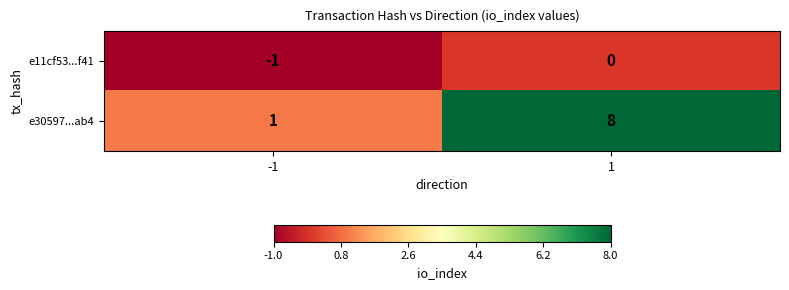

Reading right to left, list all the values displayed in this chart.

e11cf53...f41: 1=0	-1=-1
e30597...ab4: 1=8	-1=1